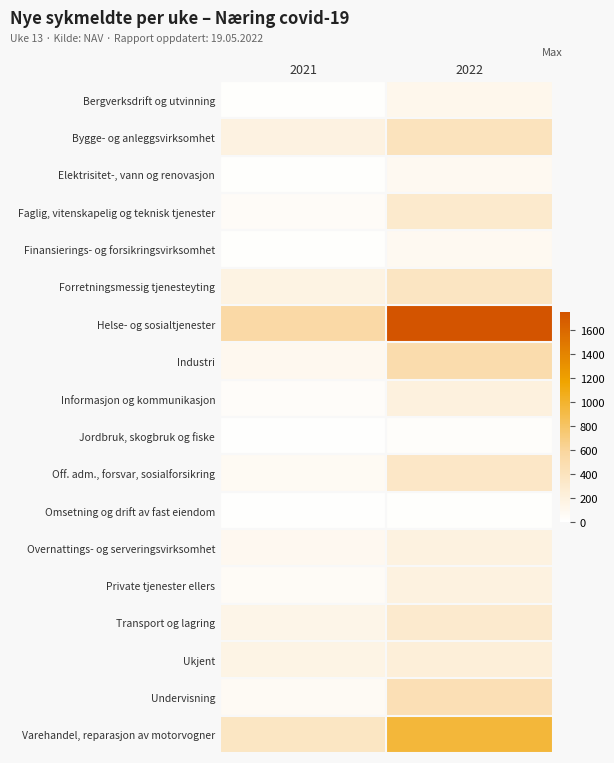

Between 2021 and 2022, which series saw the biggest shift?

Helse- og sosialtjenester